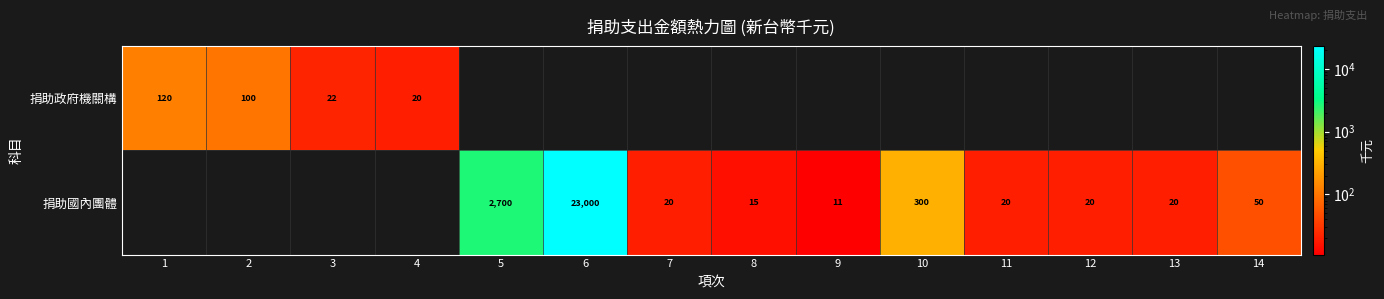

True or false: 捐助國內團體 has a value of 28 at 11.

False